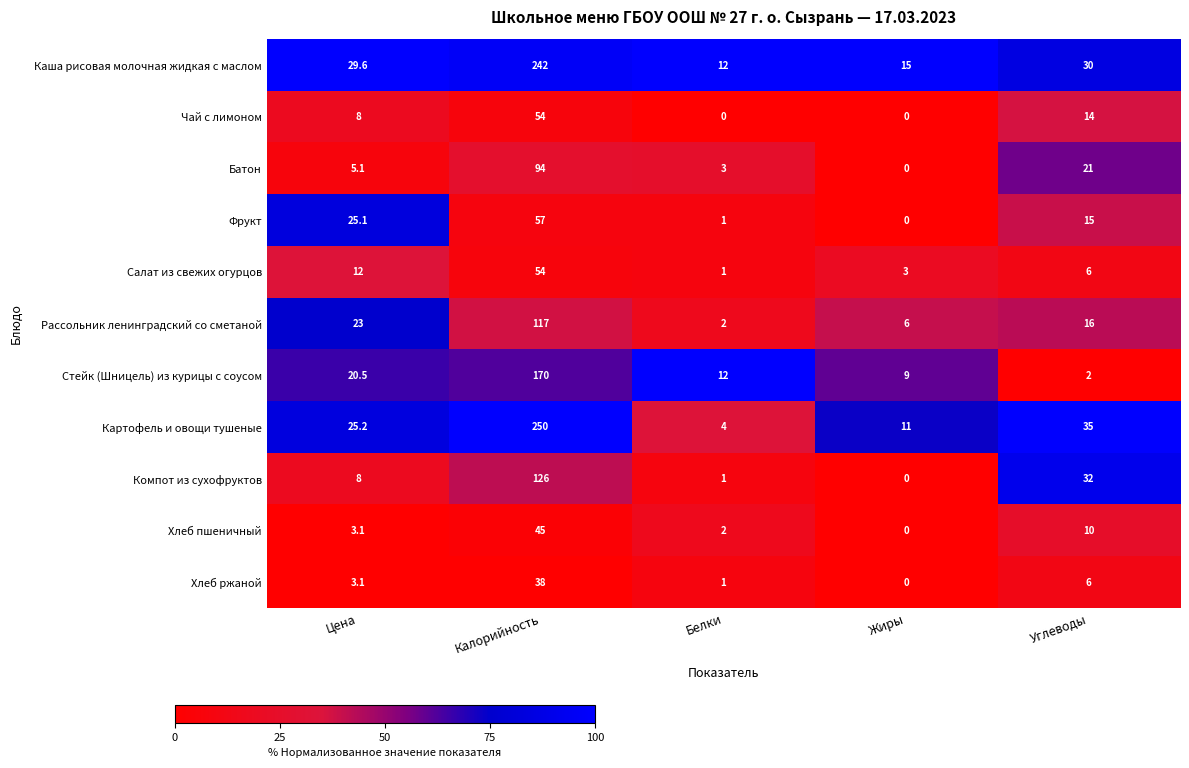

At which category does the chart reach its peak across all series?

Калорийность